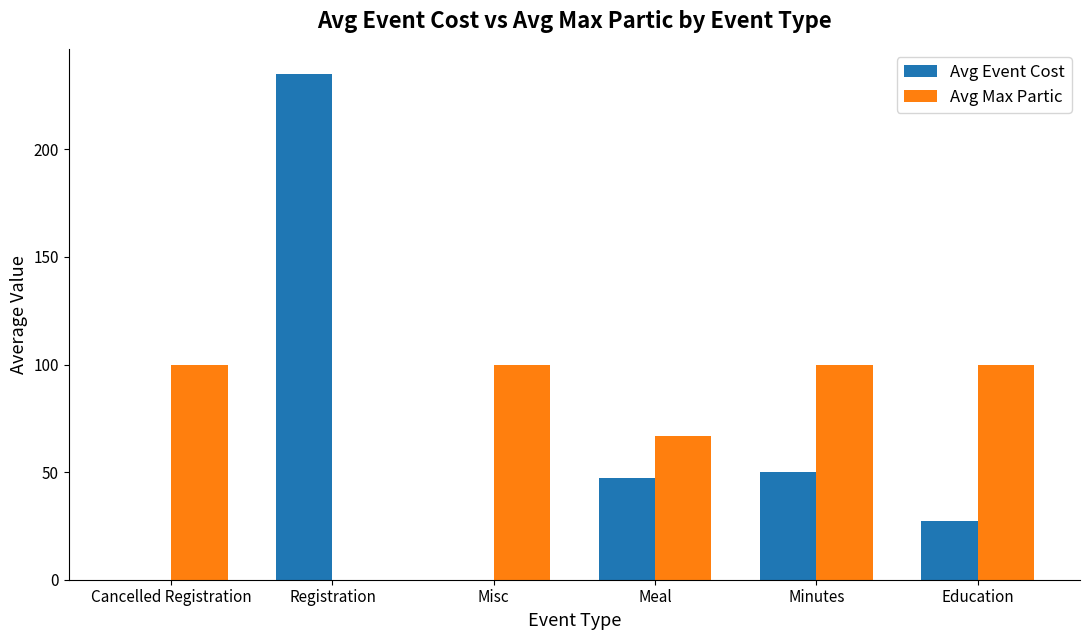

Between Minutes and Education, which series saw the biggest shift?

Avg Event Cost